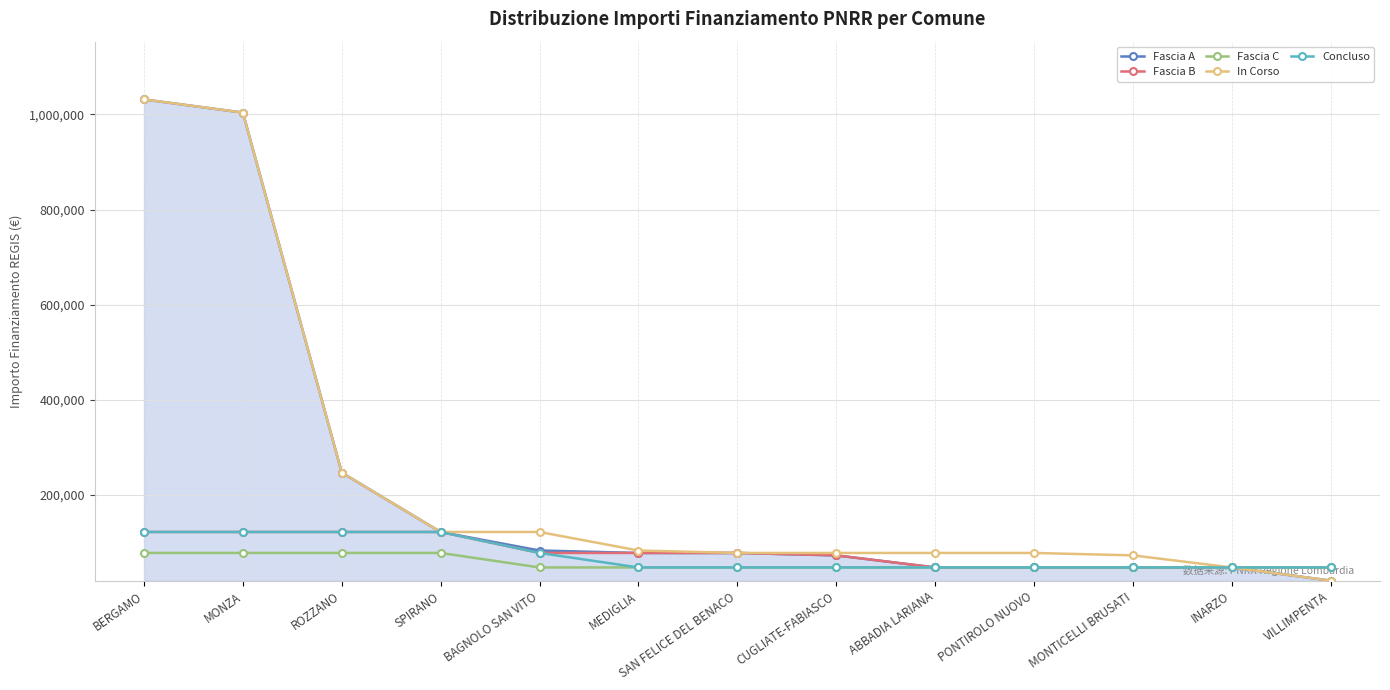

What is the spread (max minus min) of values at SAN FELICE DEL BENACO?

30470